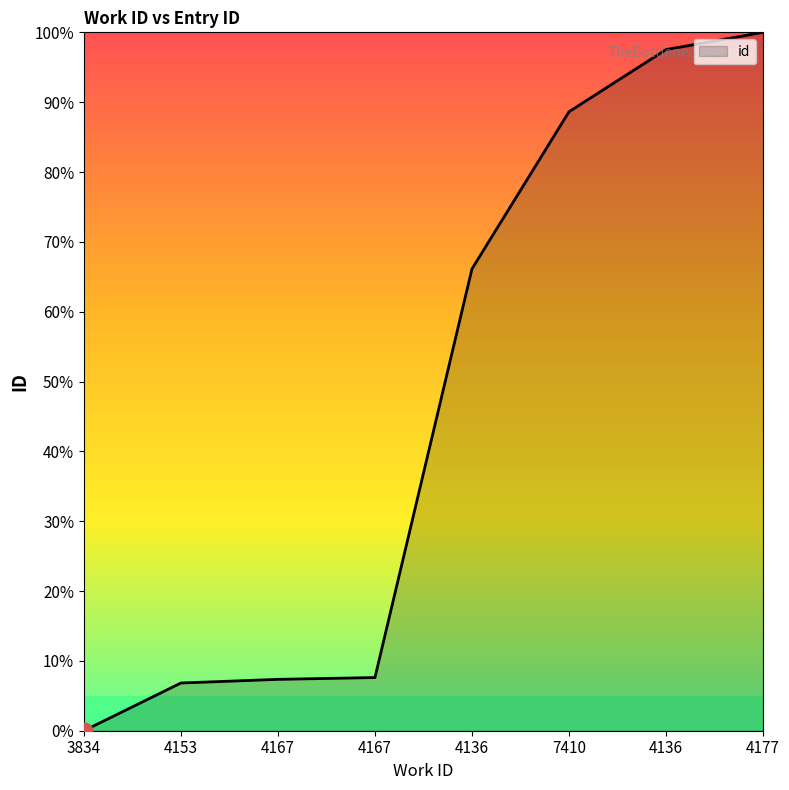

How many positive values are there?

7